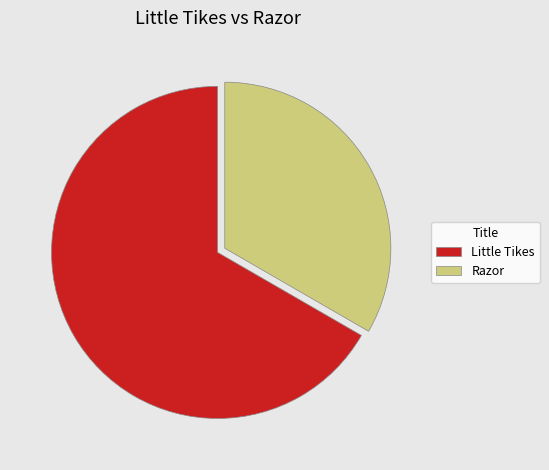

Which has a higher value, Razor or Little Tikes?

Little Tikes